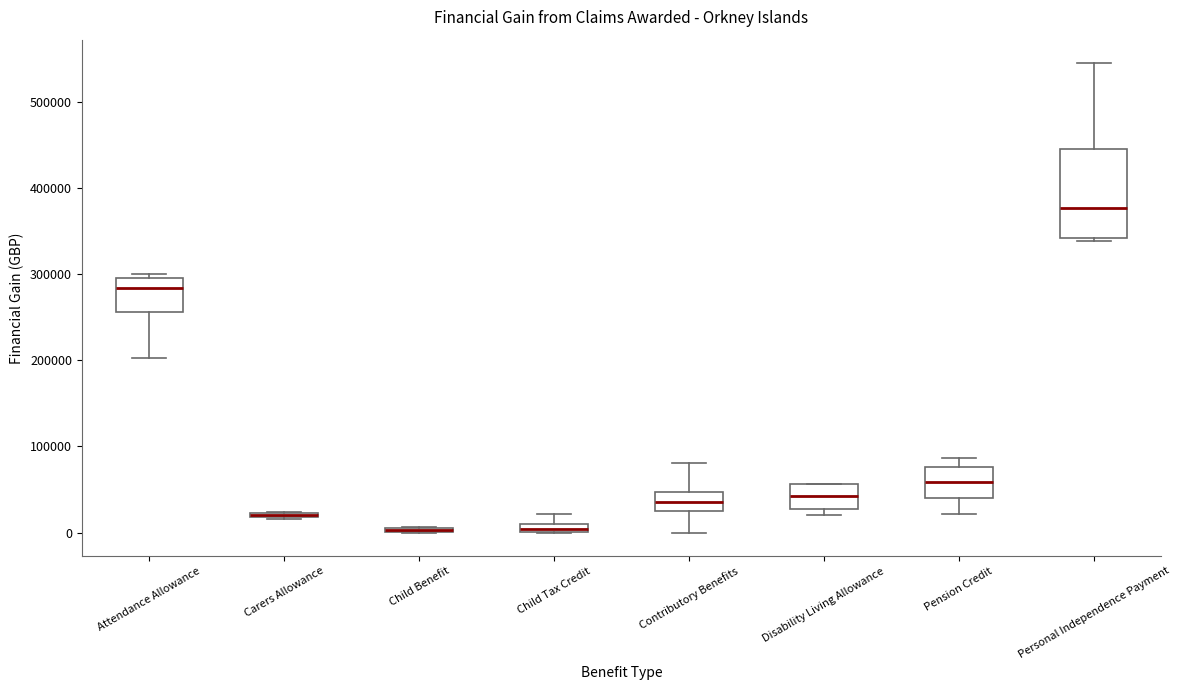

Comparing the boxes themselves (not the whiskers), which one is the tallest?

Personal Independence Payment